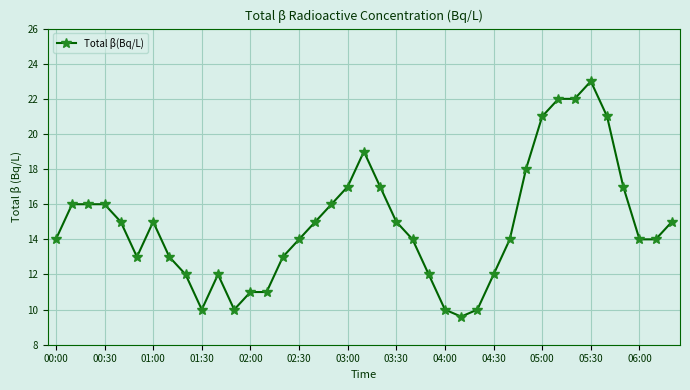

What is the value of the 20th point from the left?

19.0